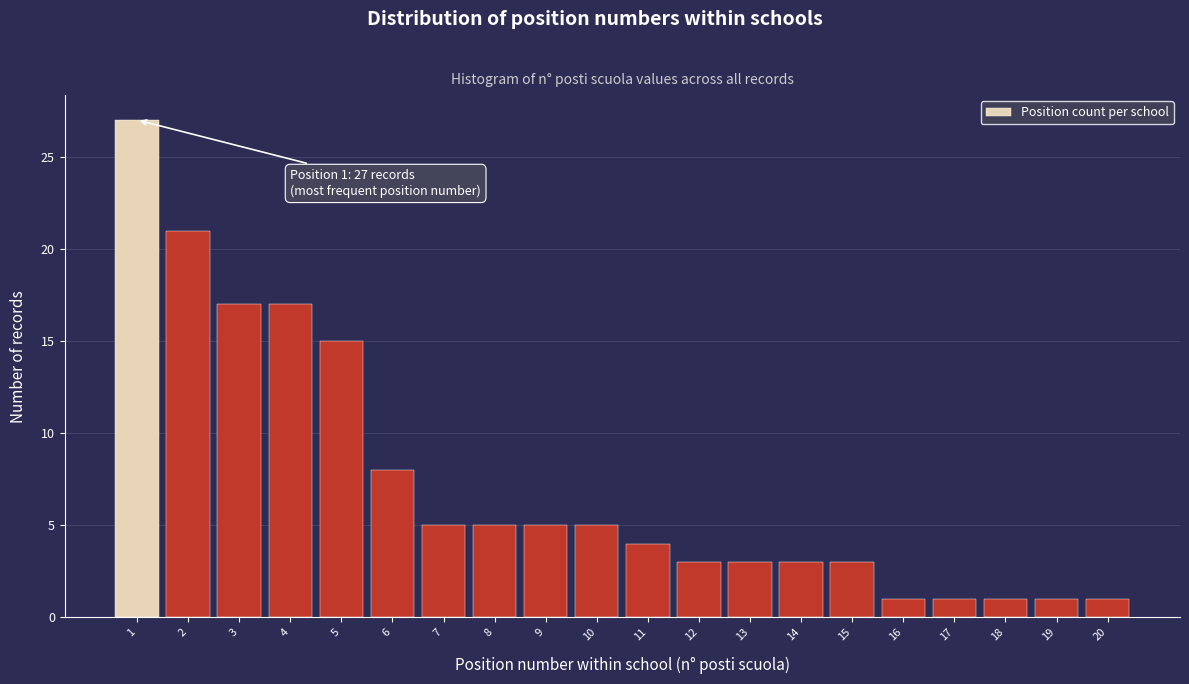

Over which range of the x-axis is the bar tallest?

0.5 to 1.5